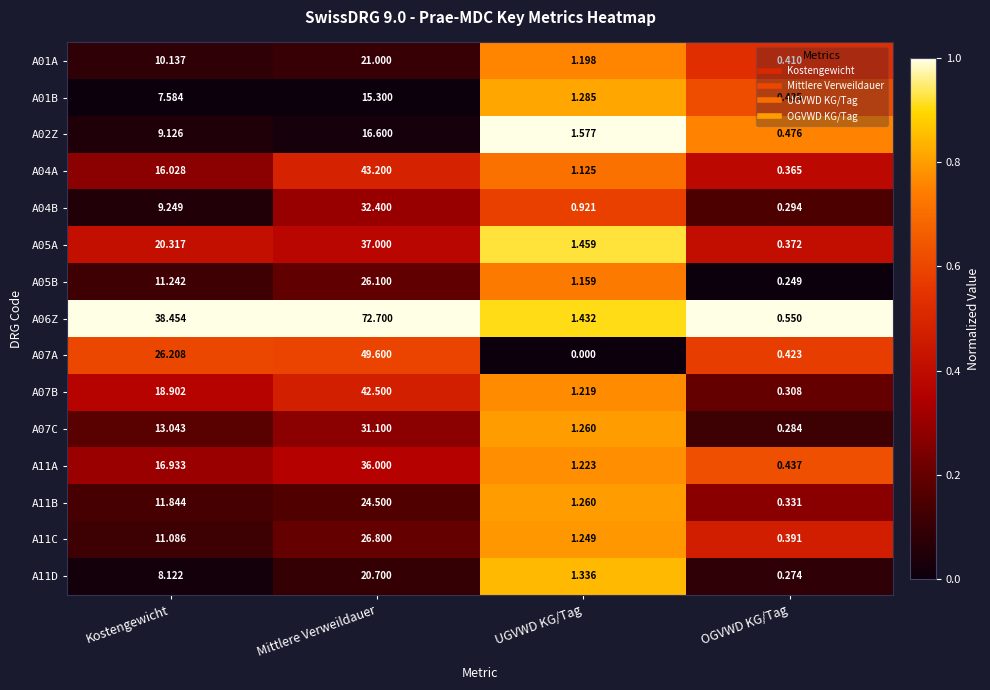

Which category has the lowest value in the A11D series?

OGVWD KG/Tag